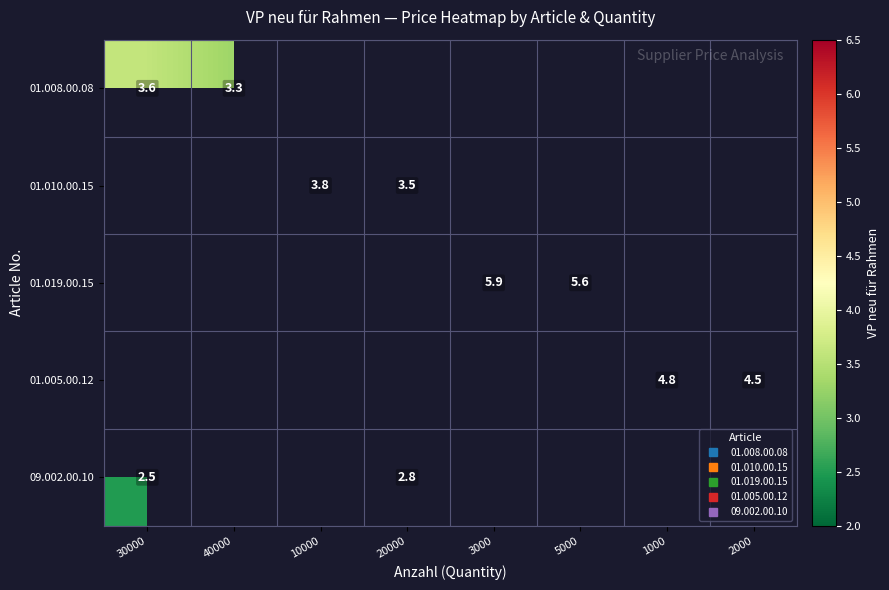

How many data points does each series have?

8